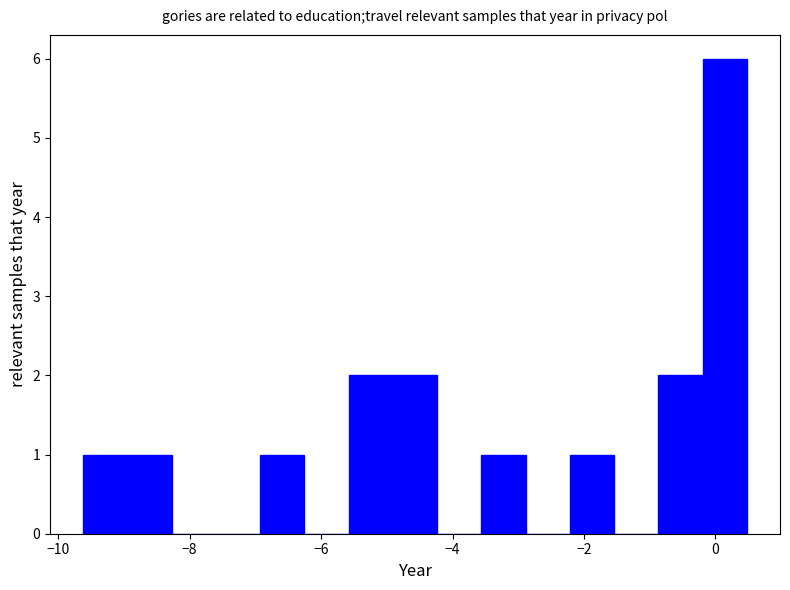

Read against the x-axis, roughly where is the centre of the tallest bar?

0.2